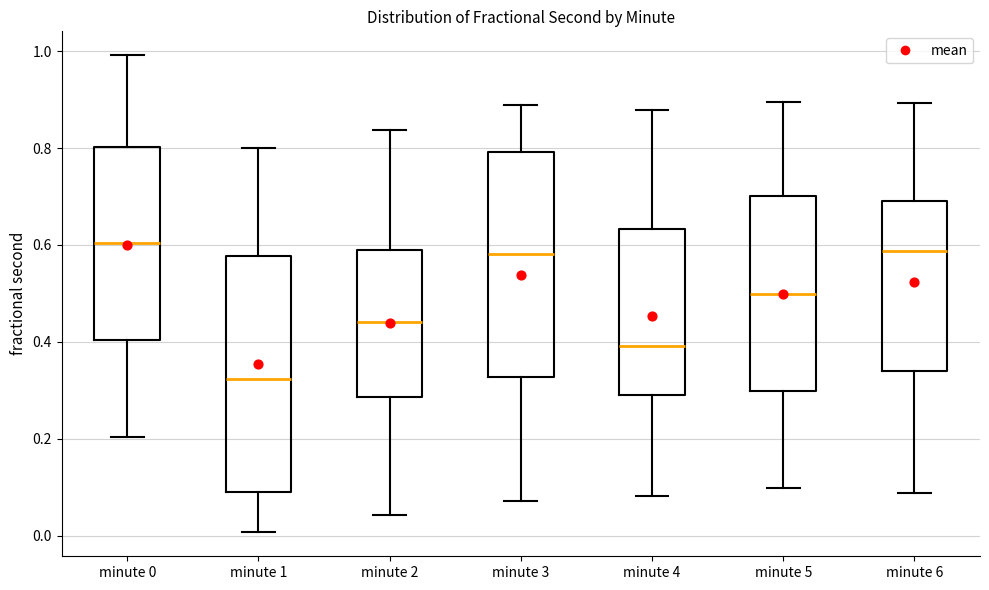

Reading left to right, read every box against the y-axis: the position of its median line, the range the box covers, and the ends of its whiskers. The values are not printed on the chart, so give them approximately, as read against the axis.

minute 0: median 0.60, box 0.40 to 0.80, whiskers 0.20 to 1.00
minute 1: median 0.32, box 0.08 to 0.58, whiskers 0.00 to 0.80
minute 2: median 0.44, box 0.28 to 0.60, whiskers 0.04 to 0.84
minute 3: median 0.58, box 0.32 to 0.80, whiskers 0.08 to 0.88
minute 4: median 0.40, box 0.28 to 0.64, whiskers 0.08 to 0.88
minute 5: median 0.50, box 0.30 to 0.70, whiskers 0.10 to 0.90
minute 6: median 0.58, box 0.34 to 0.70, whiskers 0.08 to 0.90